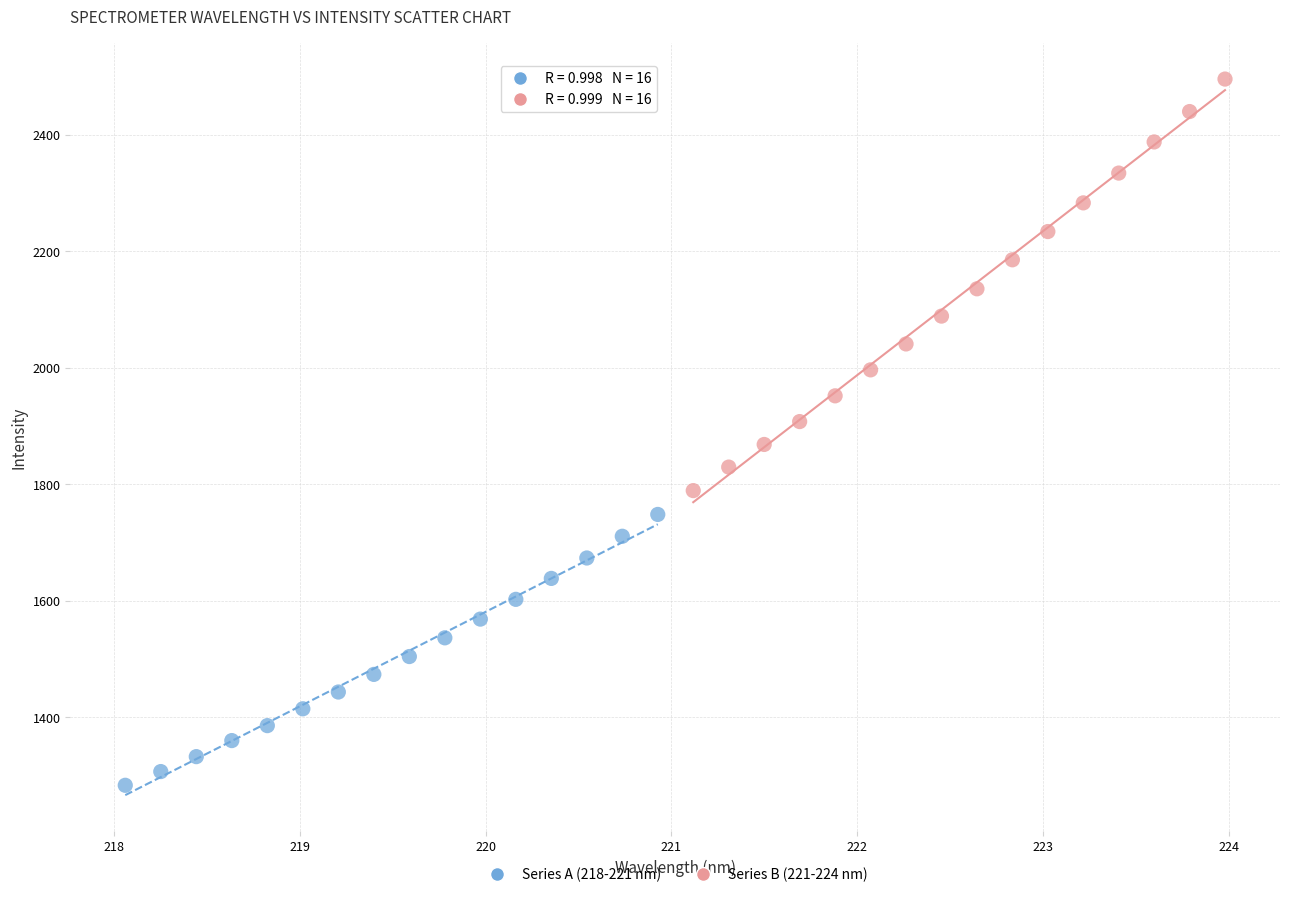

Which series contains the highest Y value?

Series B (221-224 nm)